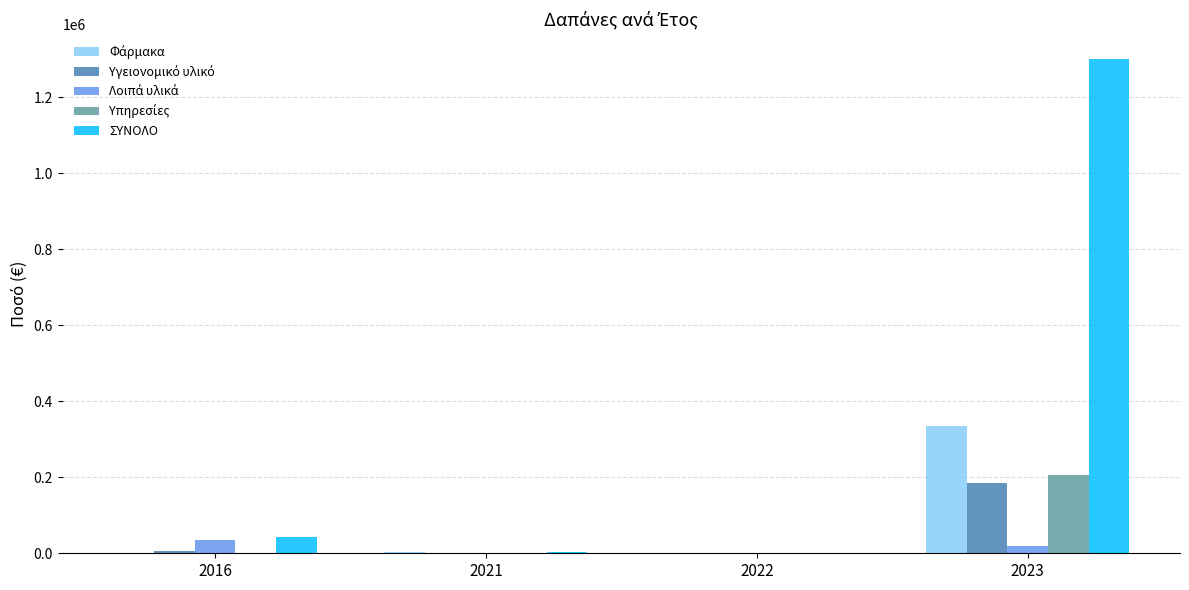

Which series has the largest total across all categories?

ΣΥΝΟΛΟ